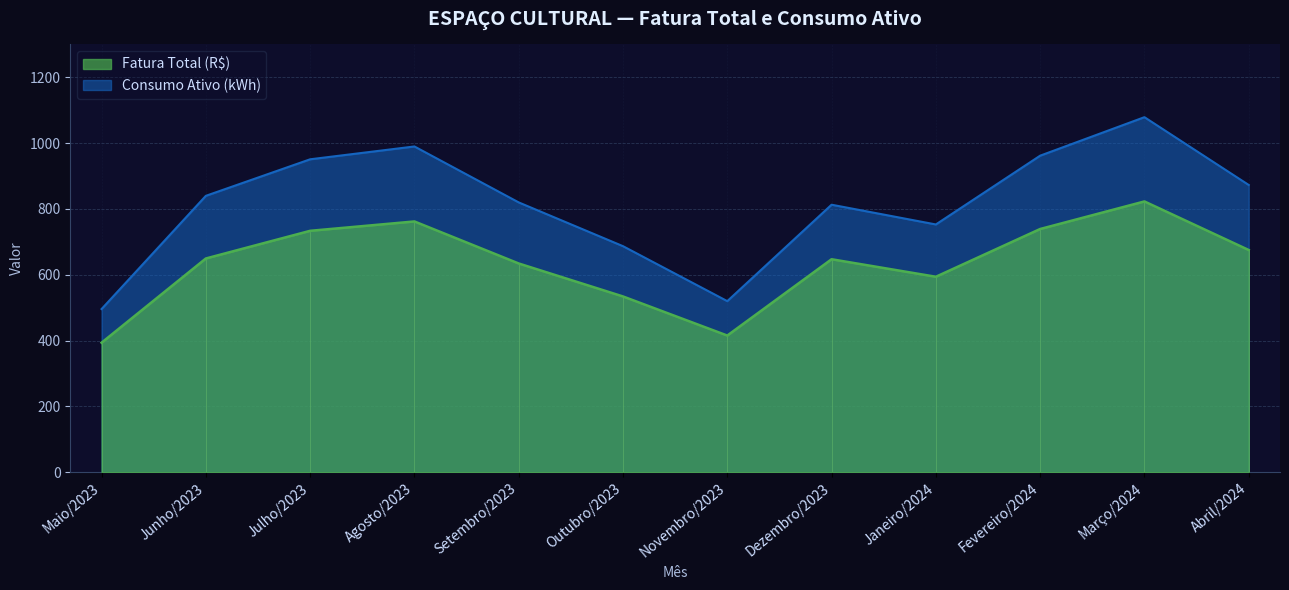

At which category does Consumo Ativo (kWh) reach its first local peak?

Agosto/2023